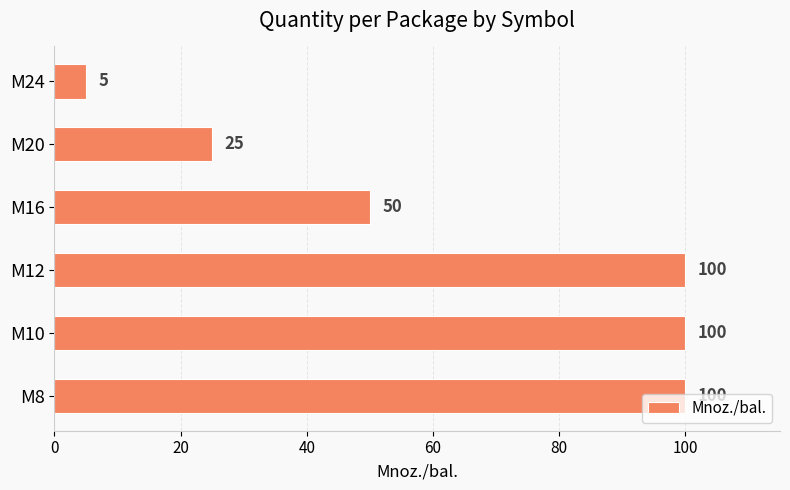

Which category has the lowest value across all series?

M24